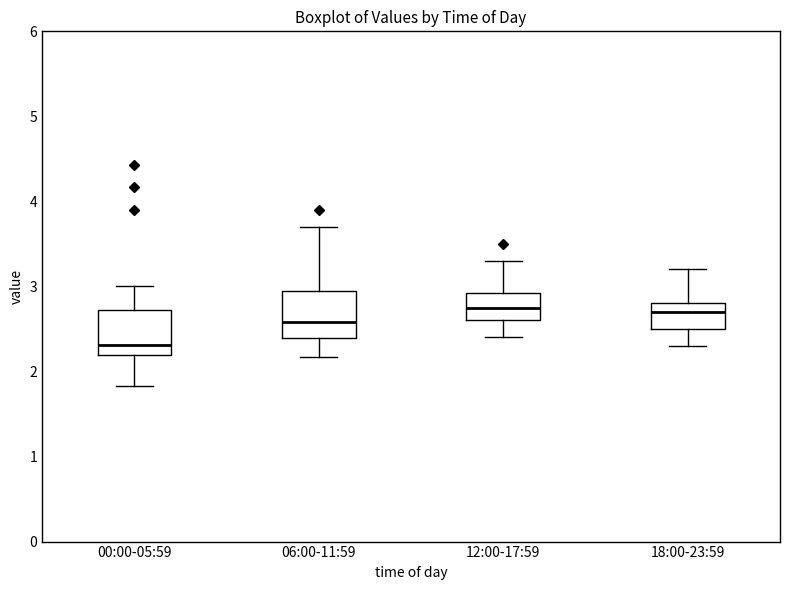

Which box's median line is the lowest?

00:00-05:59